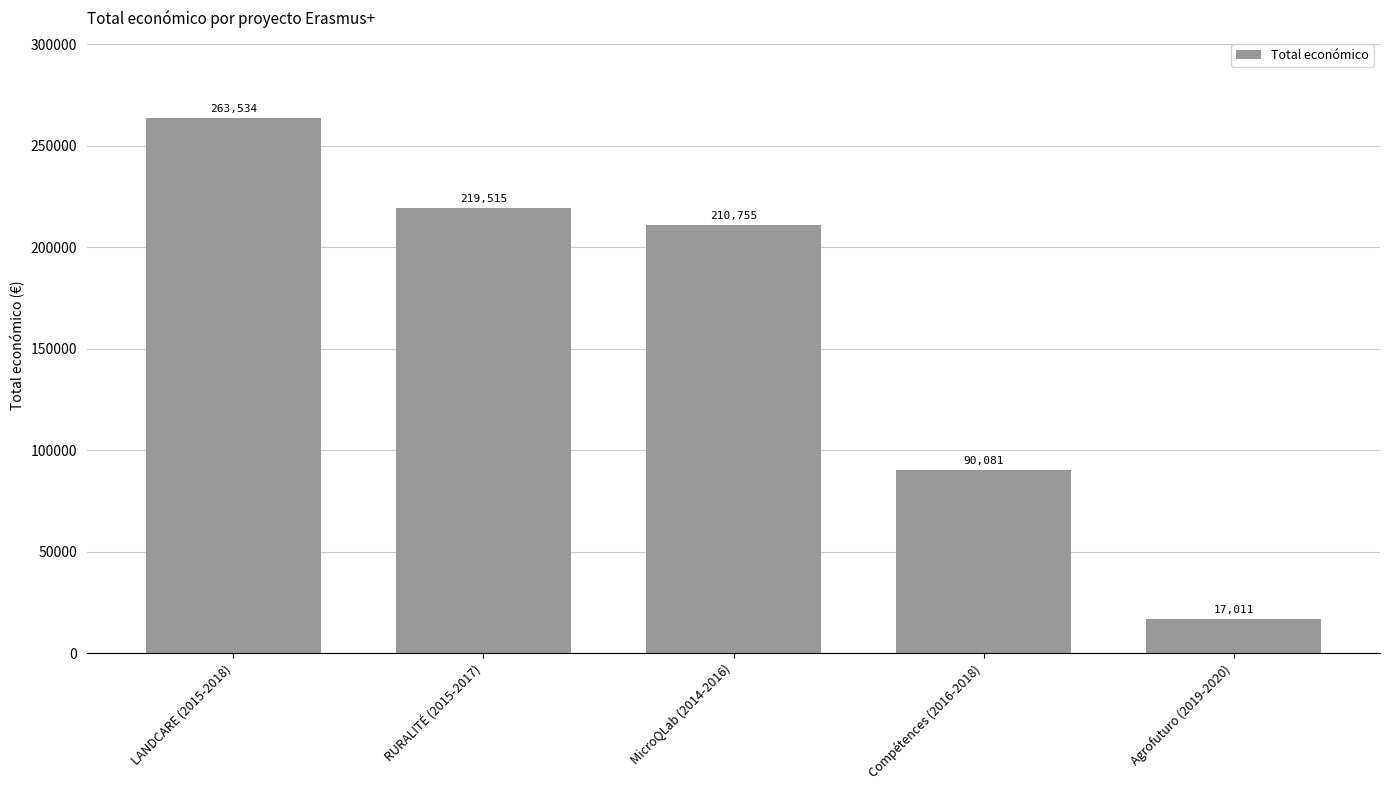

How many data points are less than 210755?

2